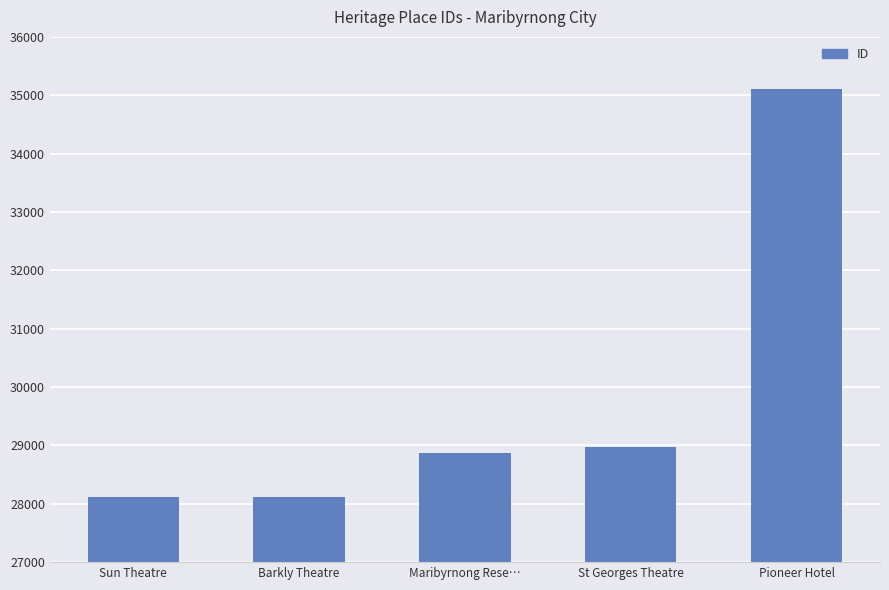

At which label is the value closest to 31612?

St Georges Theatre